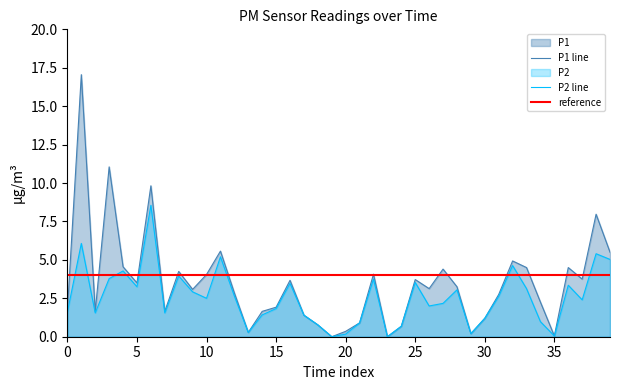

What is the maximum value for P1 line?

17.1